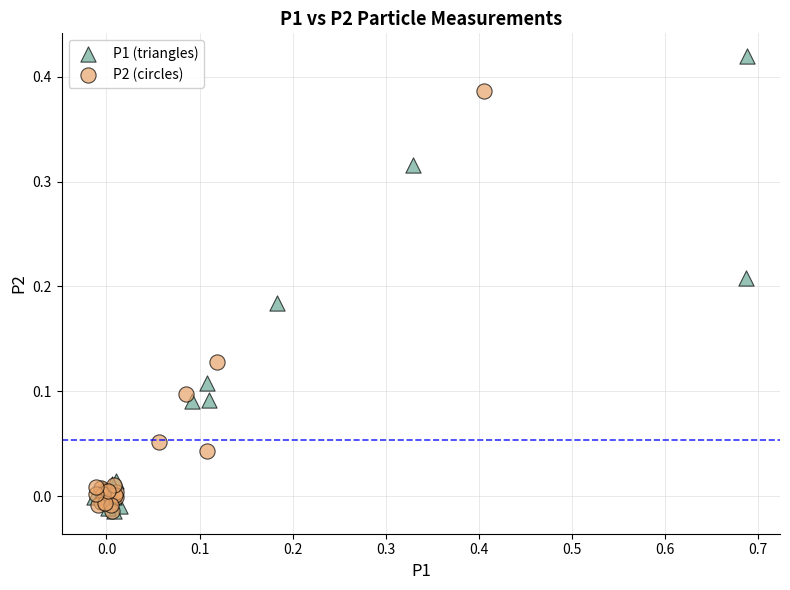

What are all the series names shown in the legend?

P1 (triangles), P2 (circles)